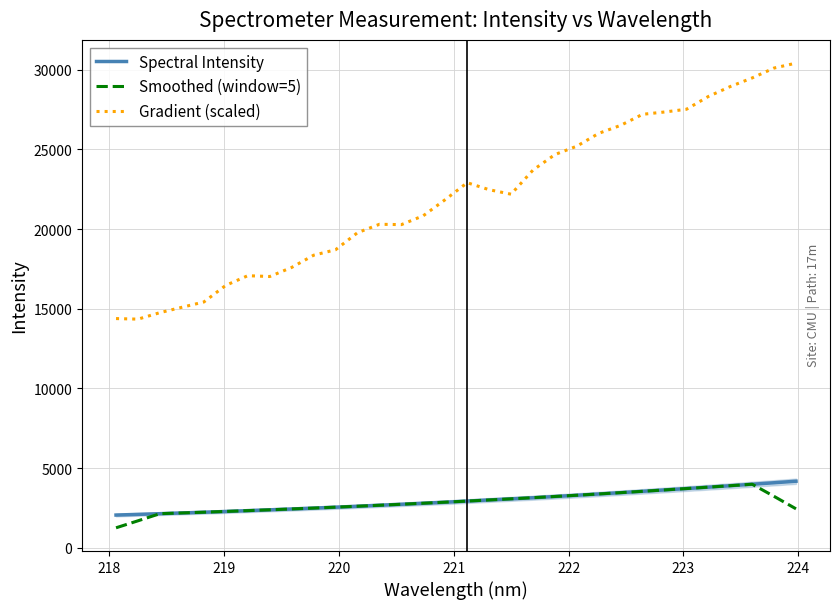

What is the maximum value for Smoothed (window=5)?

3995.6